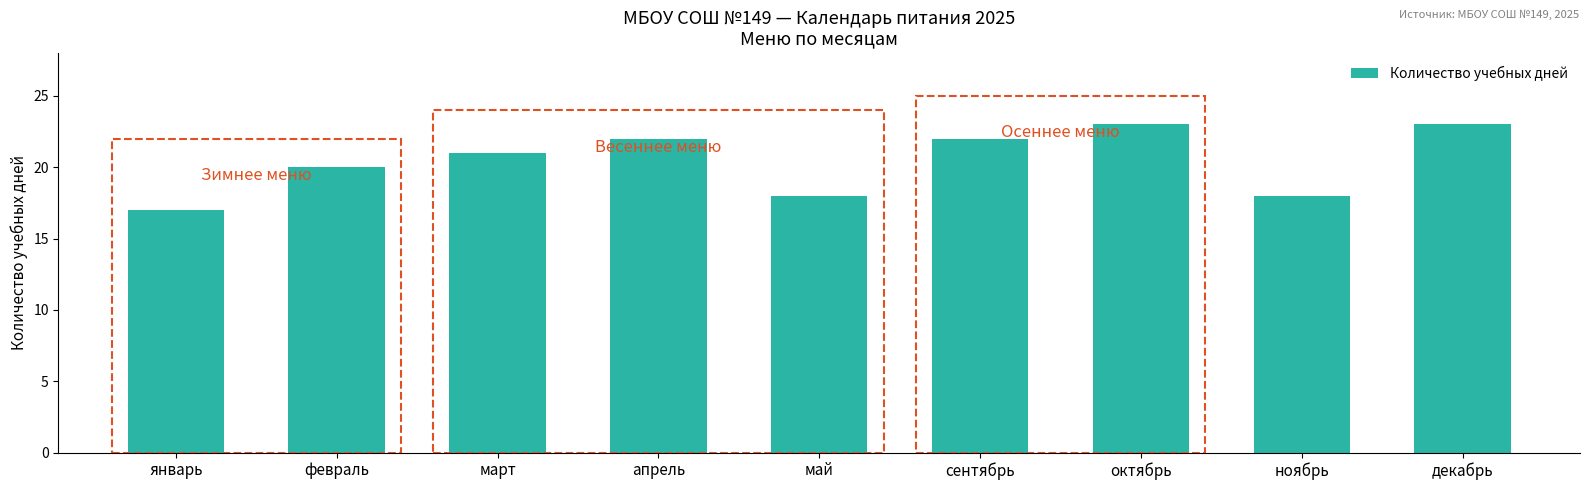

At which label is the value closest to 20?

февраль